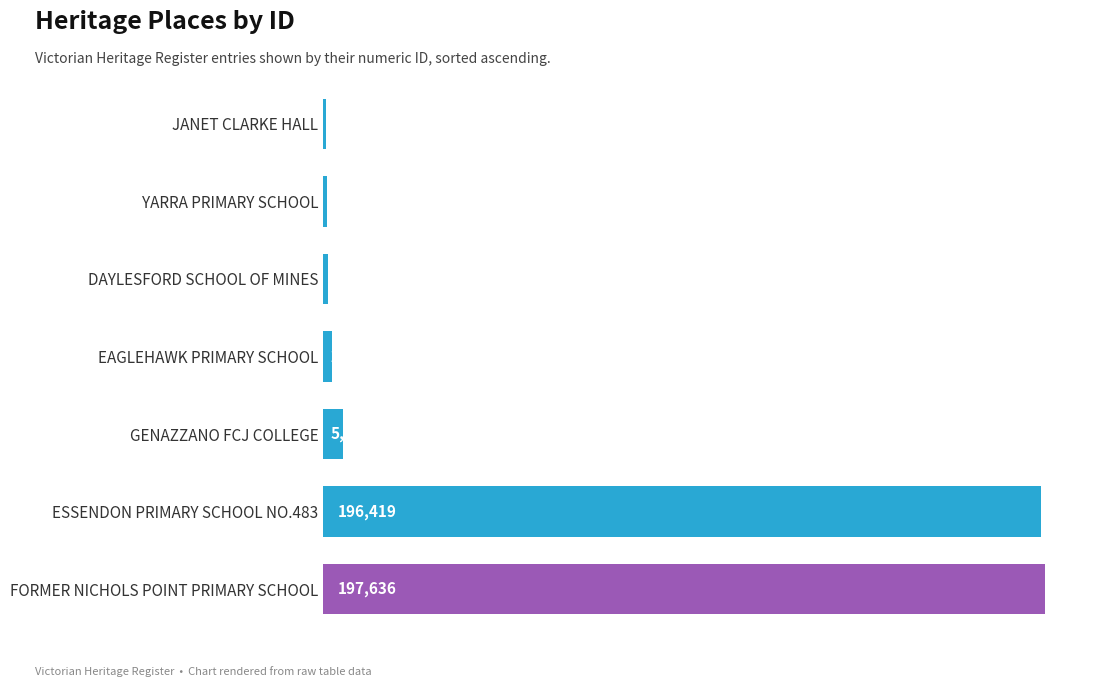

Is it true that the value at ESSENDON PRIMARY SCHOOL NO.483 is 329307?

False